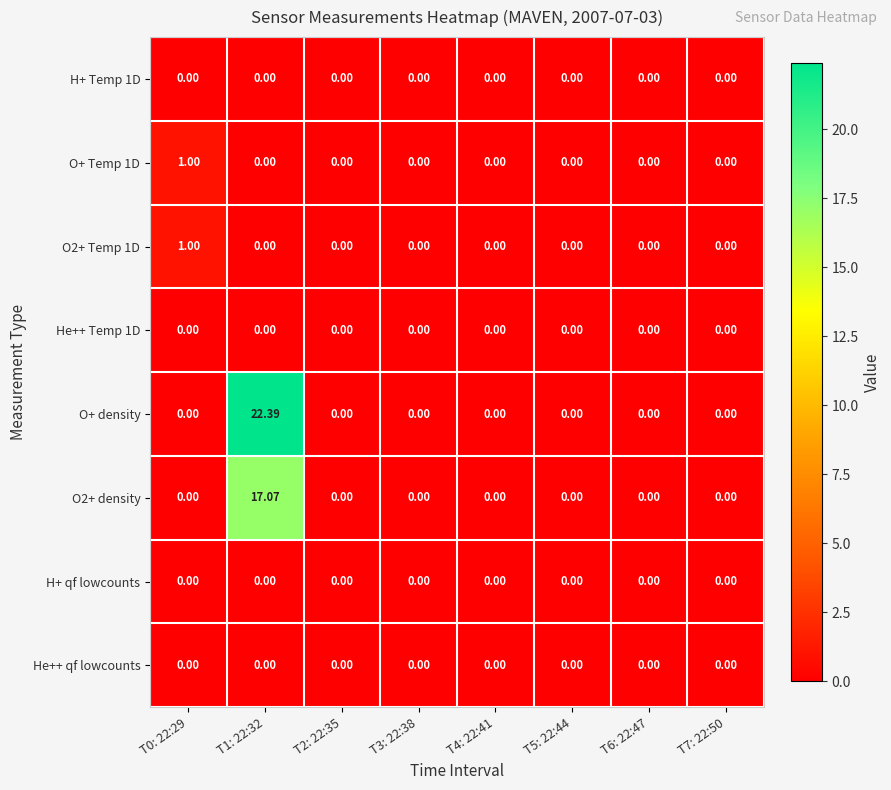

Which series has the widest spread of values?

O+ density